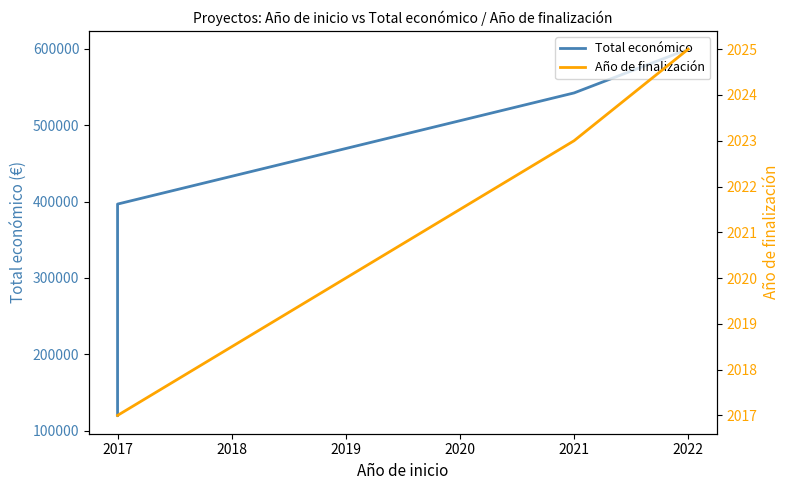

True or false: Total económico has a value of 195600.2 at 2021.

False